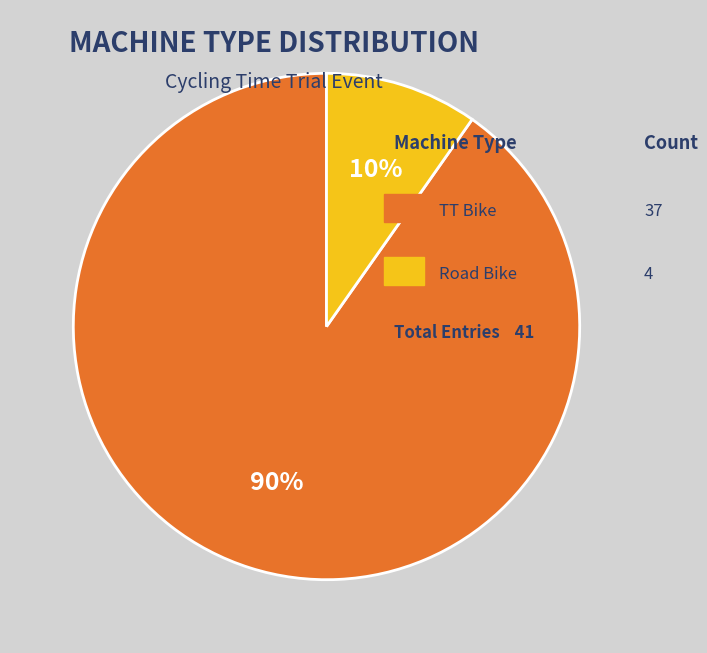

To the nearest percent, what is the average slice percentage?

50%